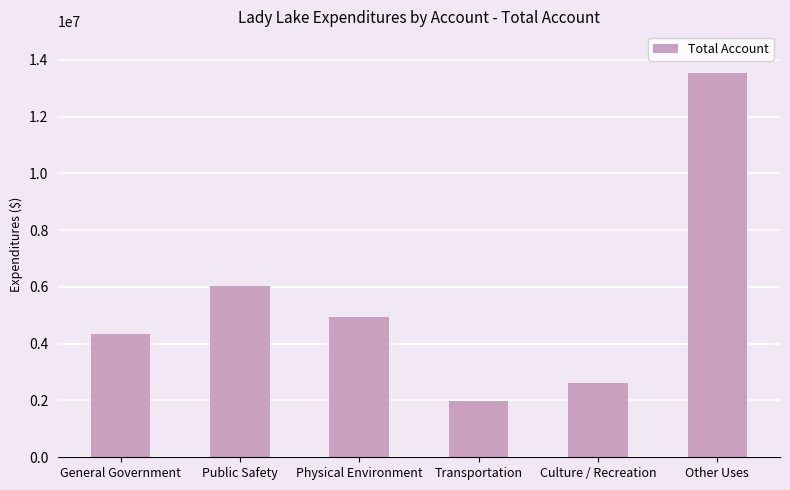

What position from the right is Culture / Recreation?

2